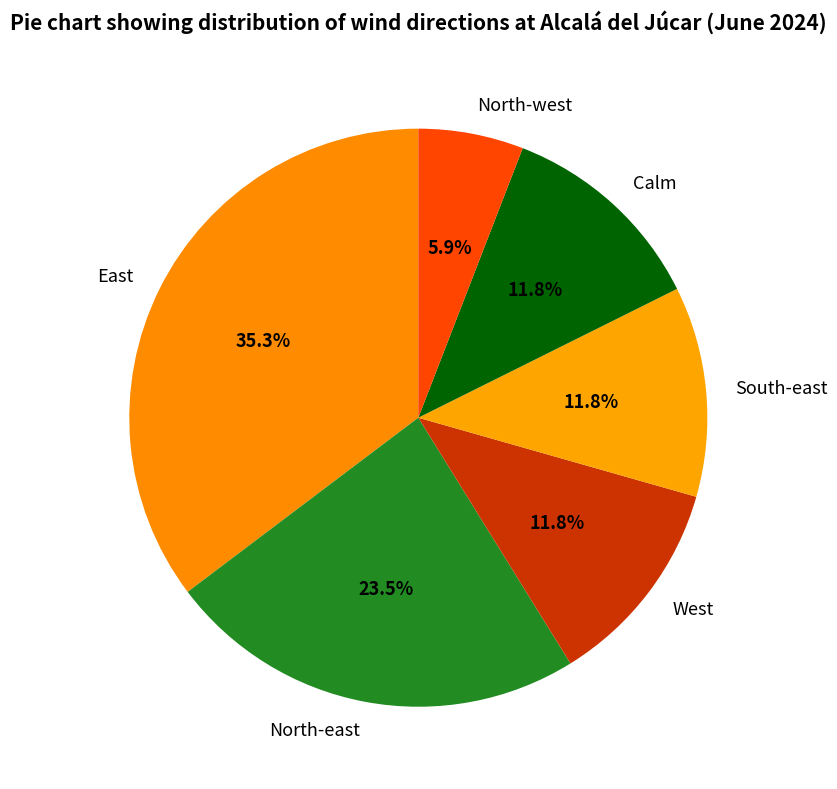

Approximately how many times larger is the value at East compared to North-east?

1.5